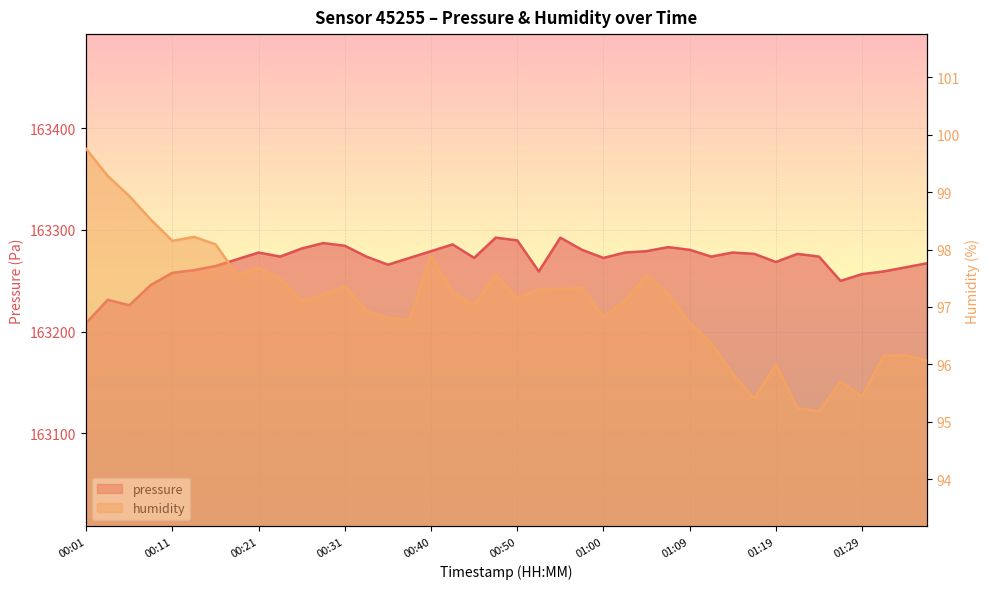

Reading right to left, list all the values displayed in this chart.

pressure: 01:36=163267.1	01:34=163263.1	01:32=163259.2	01:29=163256.5	01:27=163249.9	01:24=163273.8	01:22=163276.4	01:19=163268.4	01:17=163276.4	01:15=163277.8	01:12=163273.8	01:09=163280.4	01:07=163283.1	01:05=163279.1	01:02=163277.8	01:00=163272.4	00:57=163280.4	00:55=163292.3	00:52=163259.2	00:50=163289.7	00:48=163292.3	00:45=163272.4	00:43=163285.7	00:40=163279.1	00:38=163272.4	00:35=163265.8	00:33=163273.8	00:31=163284.4	00:28=163287.0	00:26=163281.7	00:23=163273.8	00:21=163277.8	00:18=163271.1	00:16=163264.5	00:13=163260.5	00:11=163257.8	00:08=163245.9	00:06=163226.0	00:03=163231.3	00:01=163208.7
humidity: 01:36=96.1	01:34=96.2	01:32=96.2	01:29=95.4	01:27=95.7	01:24=95.2	01:22=95.2	01:19=96.0	01:17=95.4	01:15=95.8	01:12=96.4	01:09=96.7	01:07=97.2	01:05=97.5	01:02=97.1	01:00=96.8	00:57=97.3	00:55=97.3	00:52=97.3	00:50=97.2	00:48=97.6	00:45=97.0	00:43=97.2	00:40=97.9	00:38=96.8	00:35=96.8	00:33=96.9	00:31=97.4	00:28=97.2	00:26=97.1	00:23=97.5	00:21=97.7	00:18=97.6	00:16=98.1	00:13=98.2	00:11=98.2	00:08=98.5	00:06=98.9	00:03=99.3	00:01=99.8